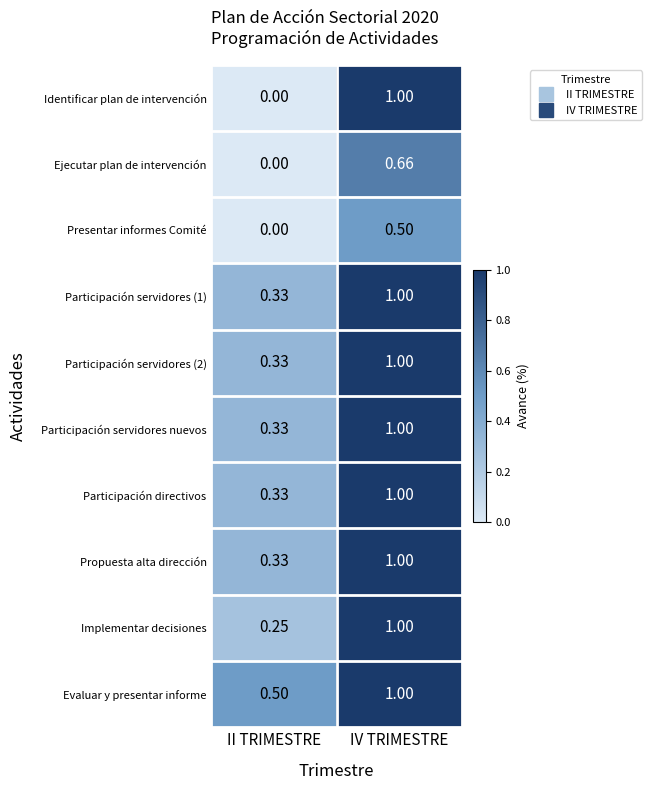

Is the value of Ejecutar plan de intervención at IV TRIMESTRE greater than the value of Participación directivos at II TRIMESTRE?

Yes